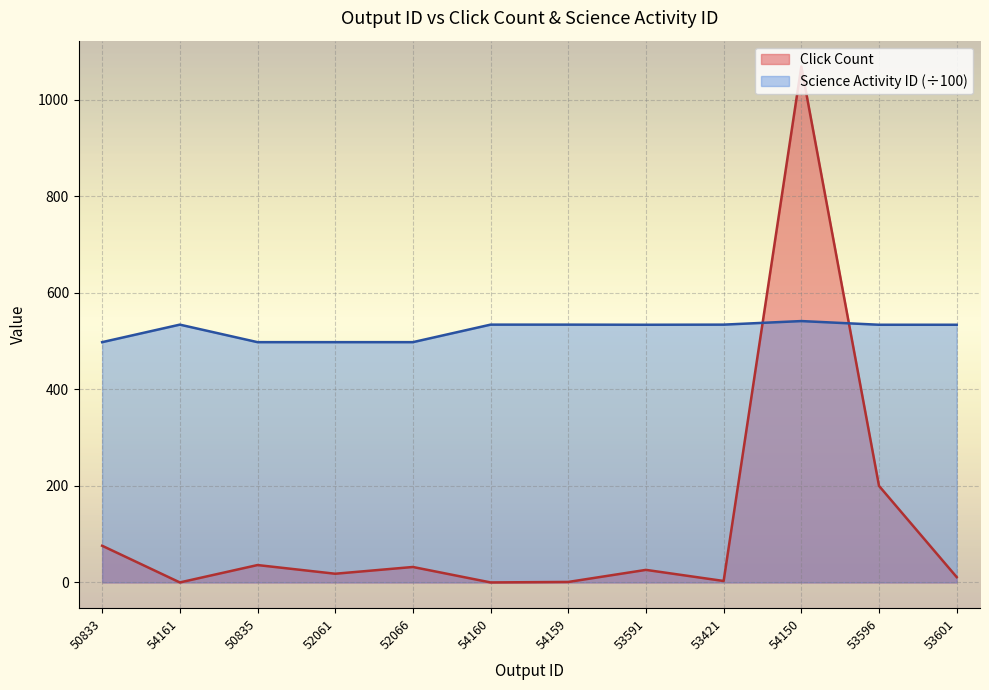

What is the spread (max minus min) of values at 50835?

461.8